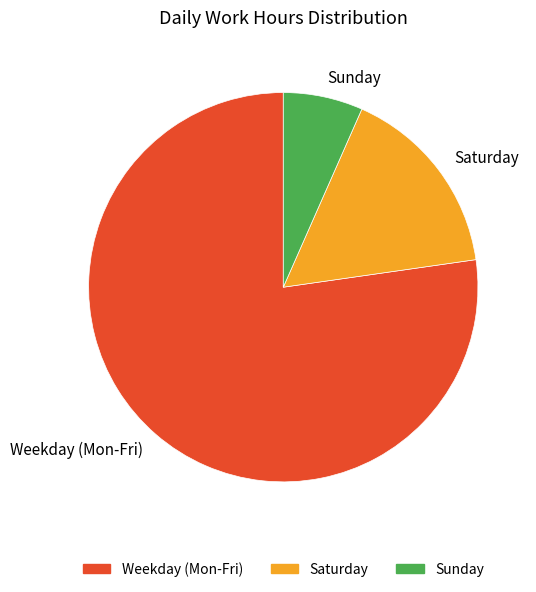

Which category has the biggest portion of the pie?

Weekday (Mon-Fri)